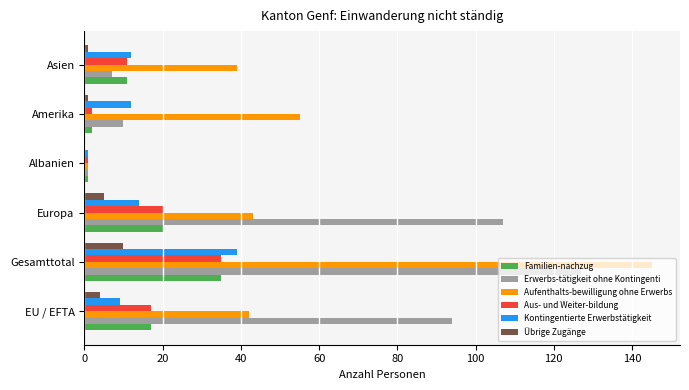

Which series has the largest total across all categories?

Erwerbs-tätigkeit ohne Kontingenti